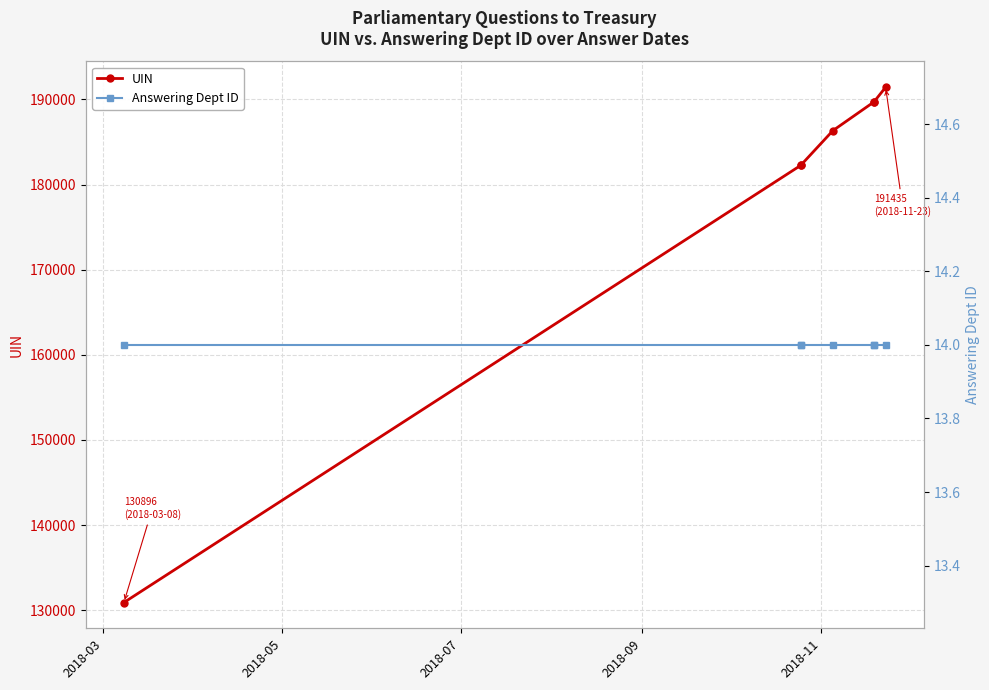

What value does the Answering Dept ID series have at 2018-11?

14